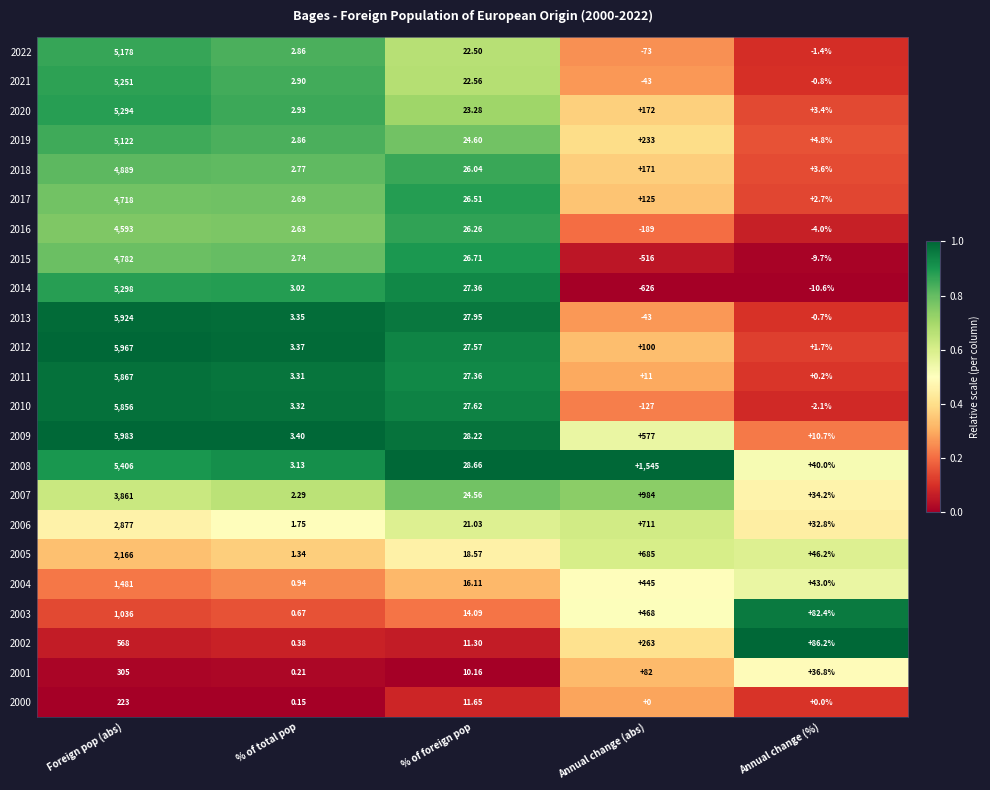

Which category has the lowest value across all series?

Annual change (abs)